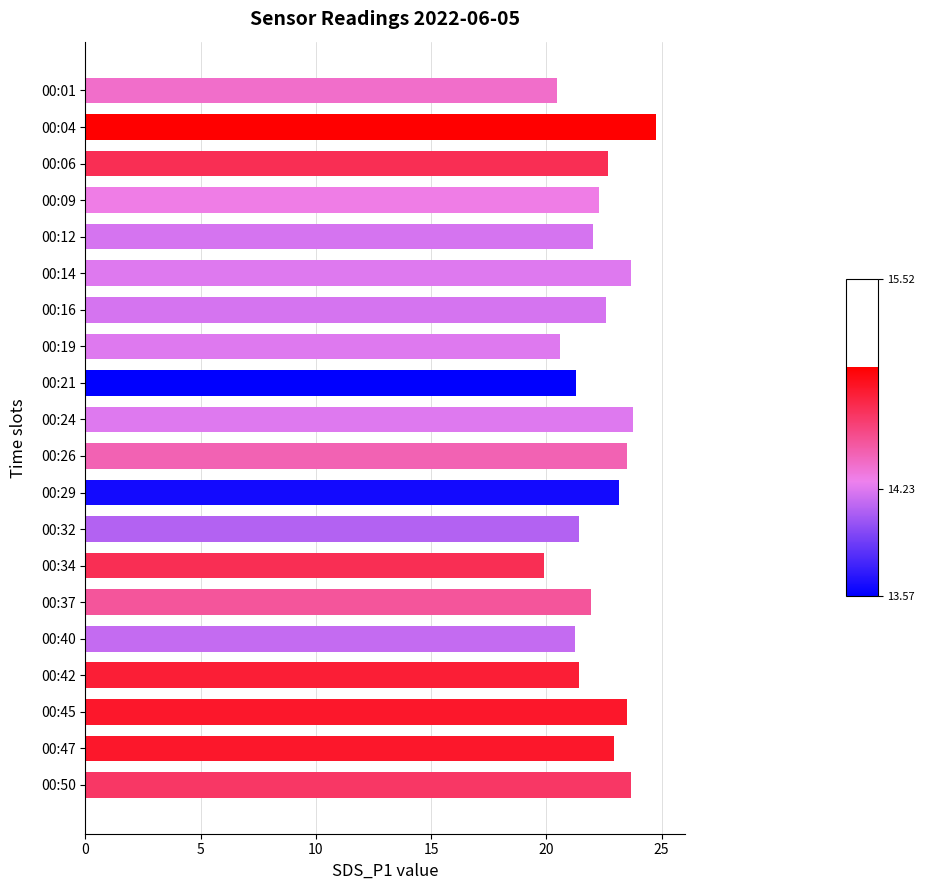

What is the difference between the maximum and second lowest values?

4.3